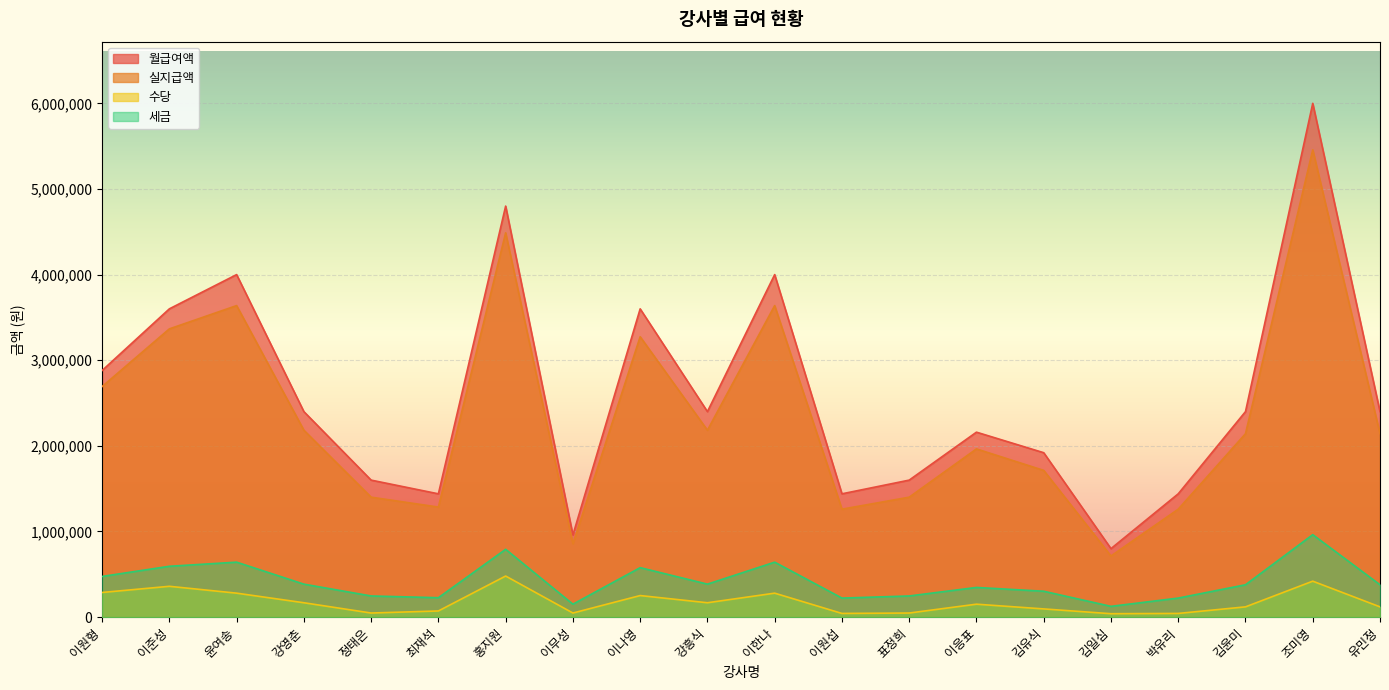

Is it true that 실지급액 equals 203119 at 이원형?

False